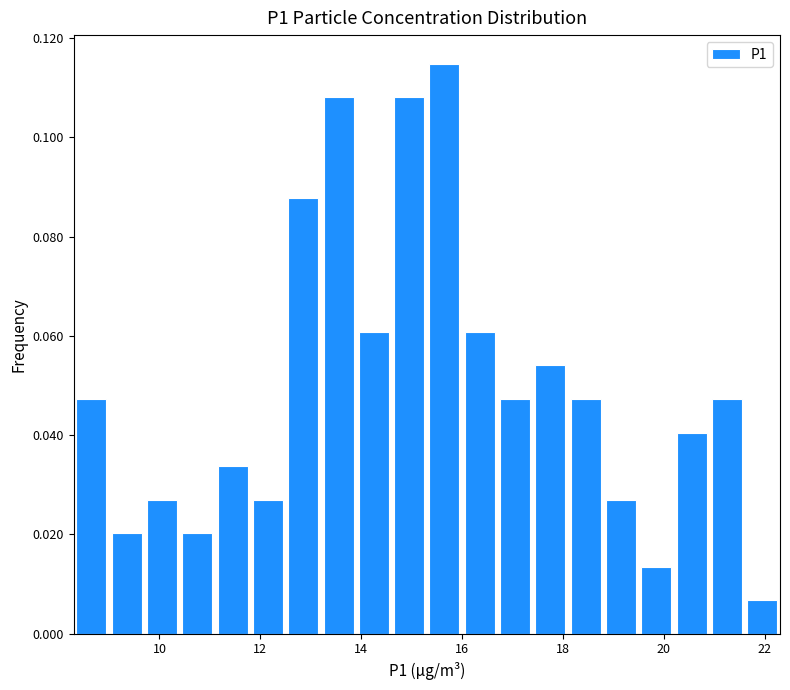

Read against the x-axis, roughly where is the centre of the tallest bar?

15.6